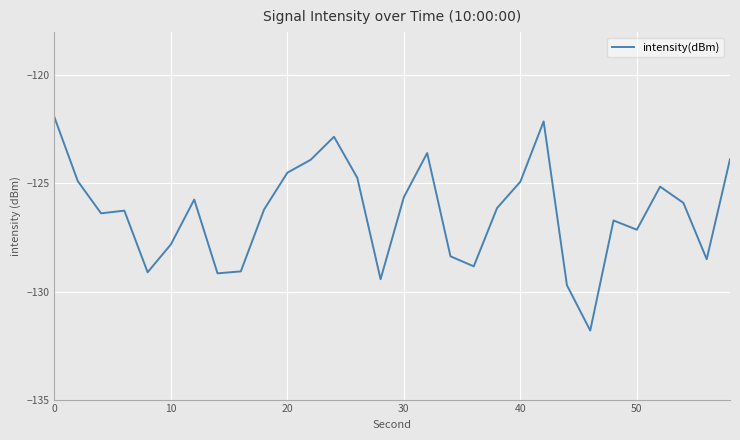

How many lines are shown in the chart?

1